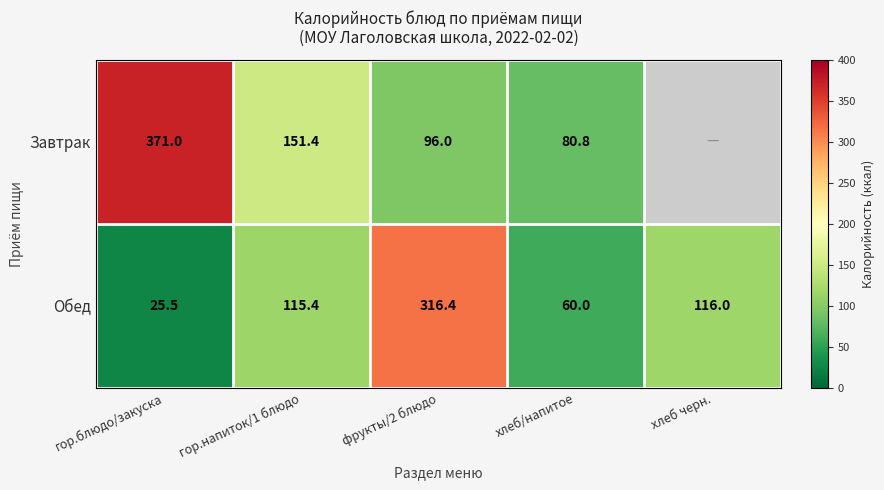

What is the sum of the Обед values at гор.блюдо/закуска and хлеб/напитое?

85.5